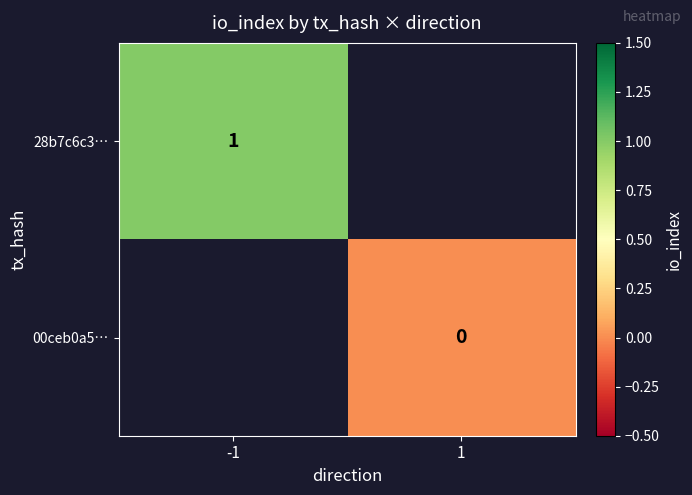

The value of 28b7c6c3… at -1 is 2. True or false?

False